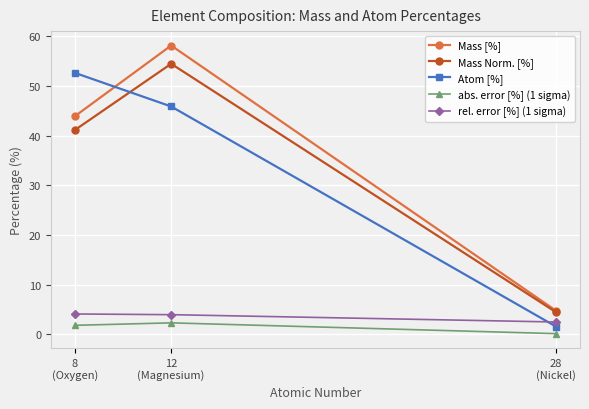

The value of abs. error [%] (1 sigma) at 12
(Magnesium) is 2.3. True or false?

True